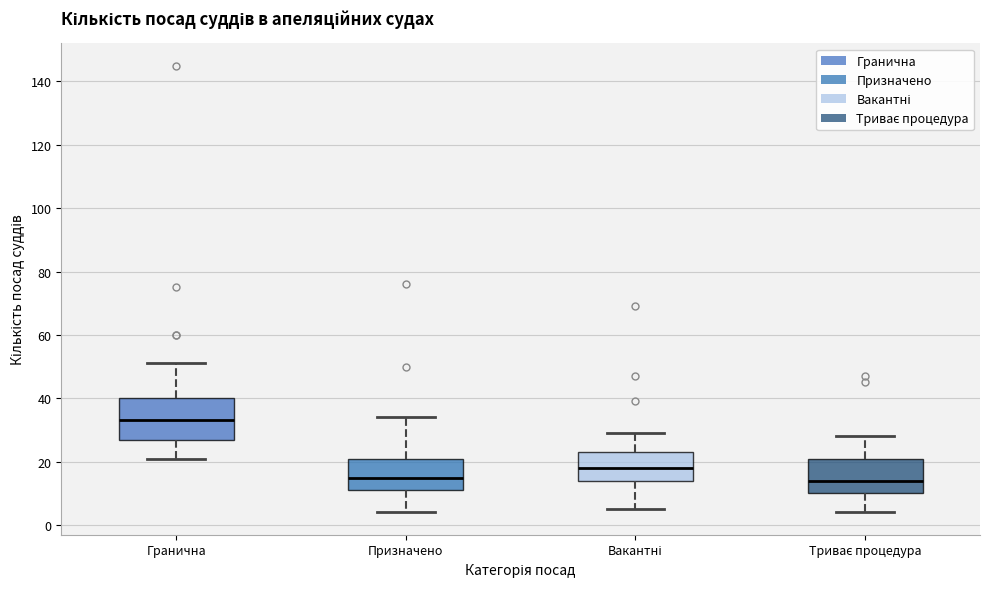

Reading left to right, read every box against the y-axis: the position of its median line, the range the box covers, and the ends of its whiskers. The values are not printed on the chart, so give them approximately, as read against the axis.

Гранична: median 34, box 28 to 40, whiskers 22 to 52
Призначено: median 16, box 12 to 22, whiskers 4 to 34
Вакантні: median 18, box 14 to 24, whiskers 6 to 30
Триває процедура: median 14, box 10 to 22, whiskers 4 to 28